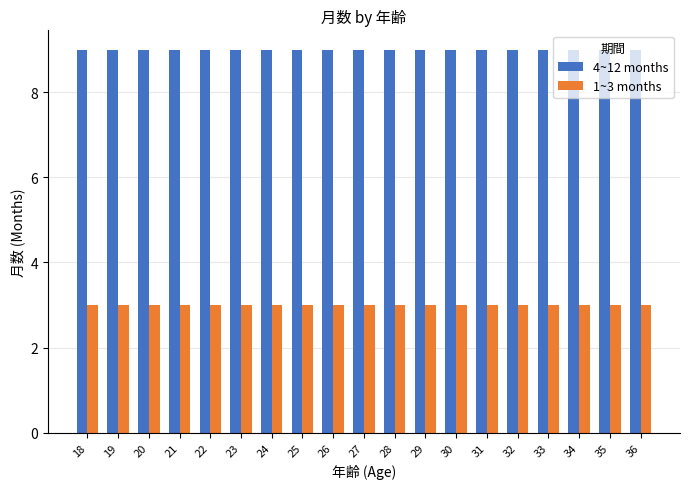

What is the difference between the highest and lowest values at 33?

6